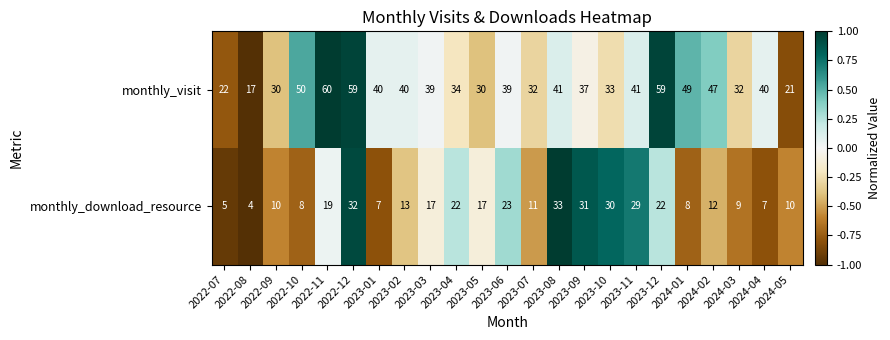

Which series has the largest range (max minus min)?

monthly_visit